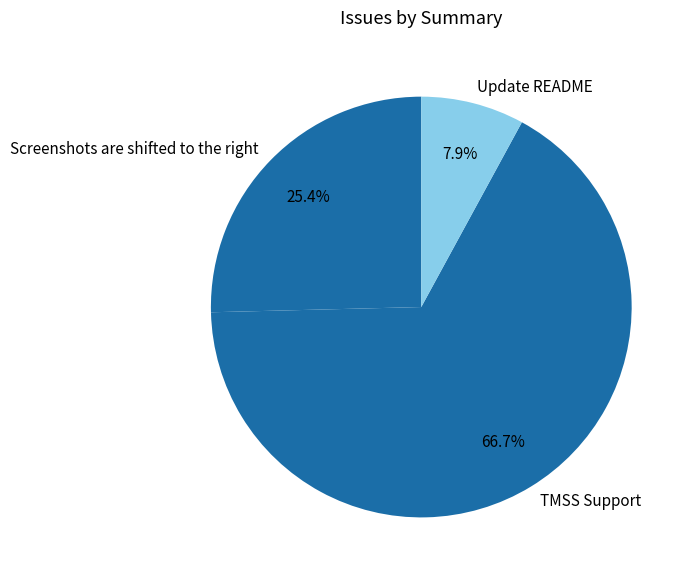

Is TMSS Support the majority of the pie?

Yes